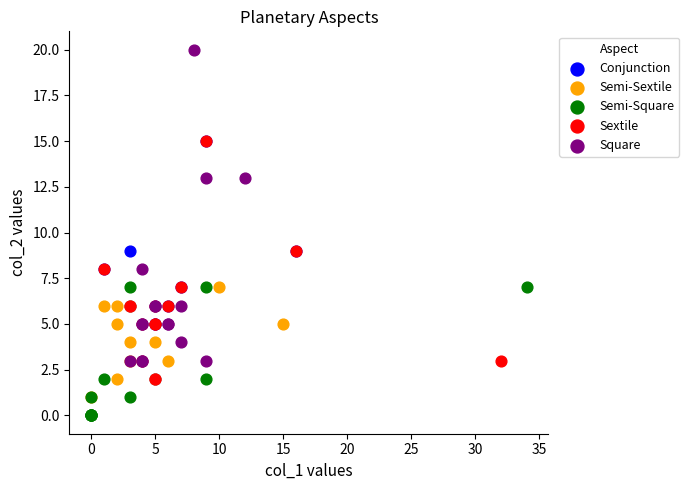

Which series has the largest Y range (max minus min)?

Square